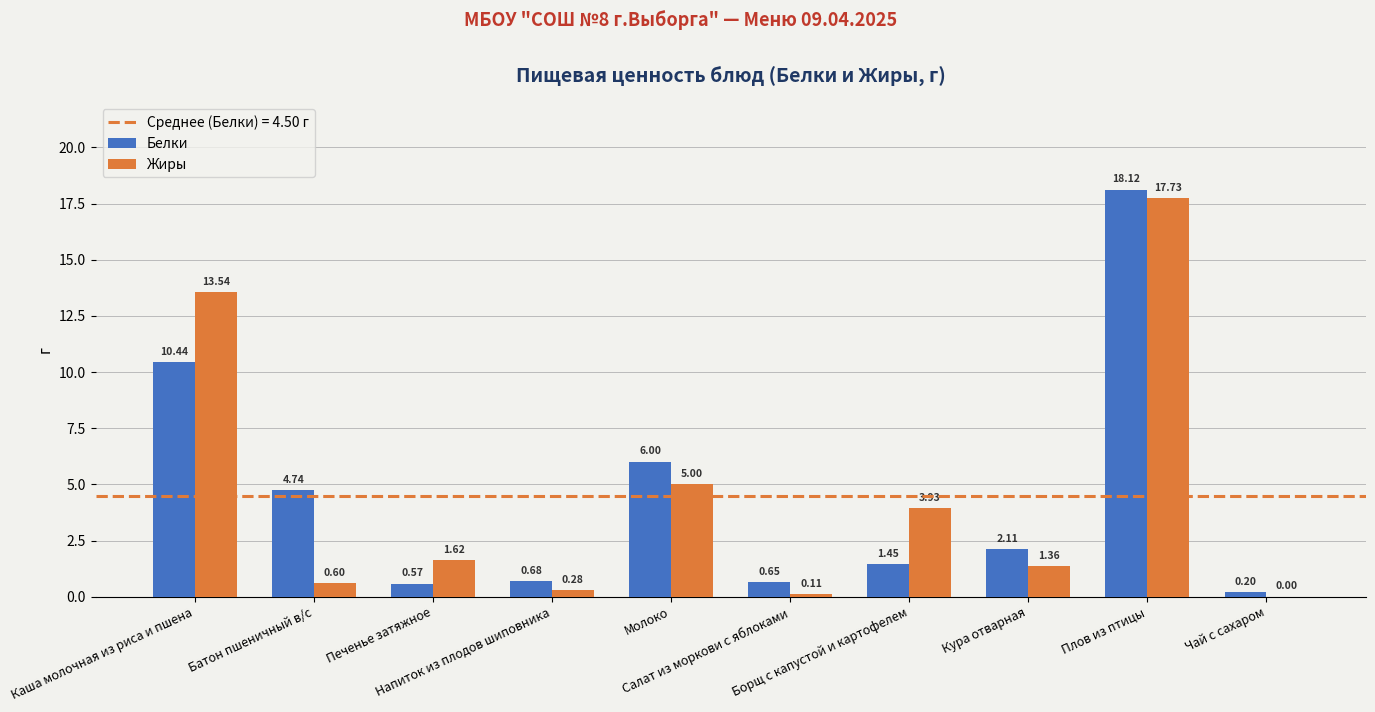

Does the chart contain stacked bars?

No